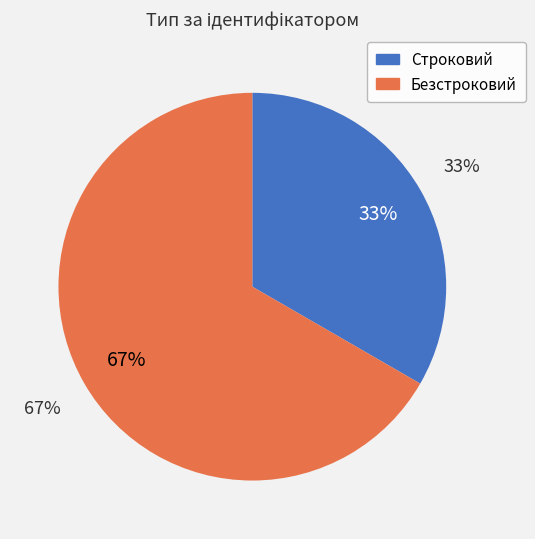

Between Безстроковий and Строковий, which is larger?

Безстроковий